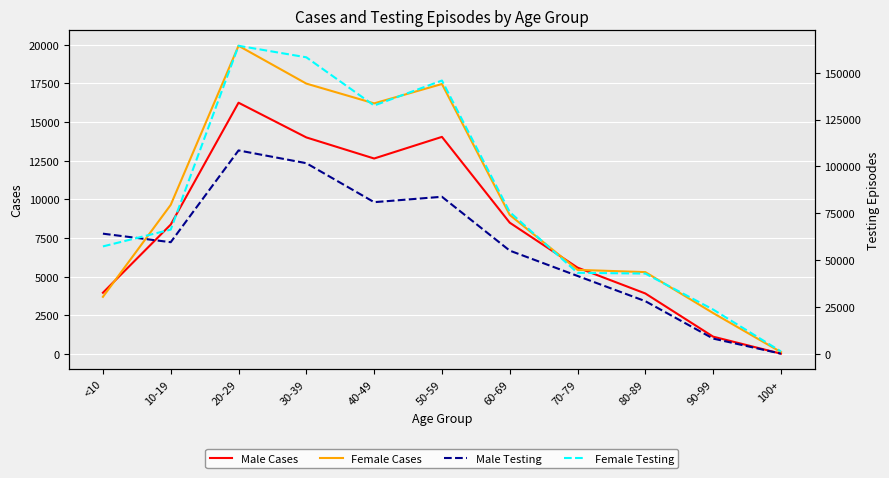

How many distinct data groups are displayed?

4